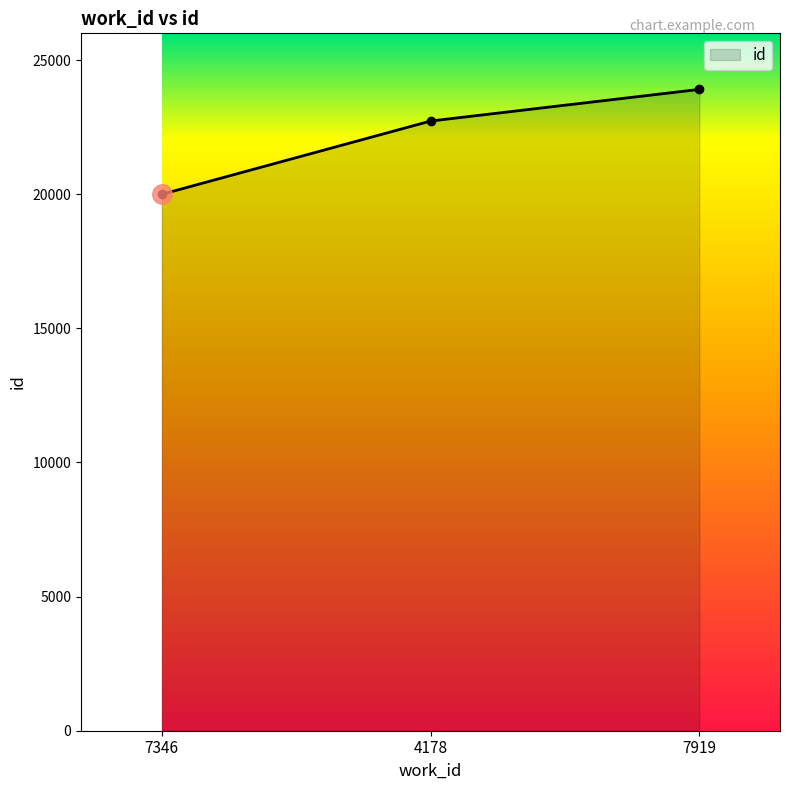

What is the difference between the maximum and second lowest values?

1180